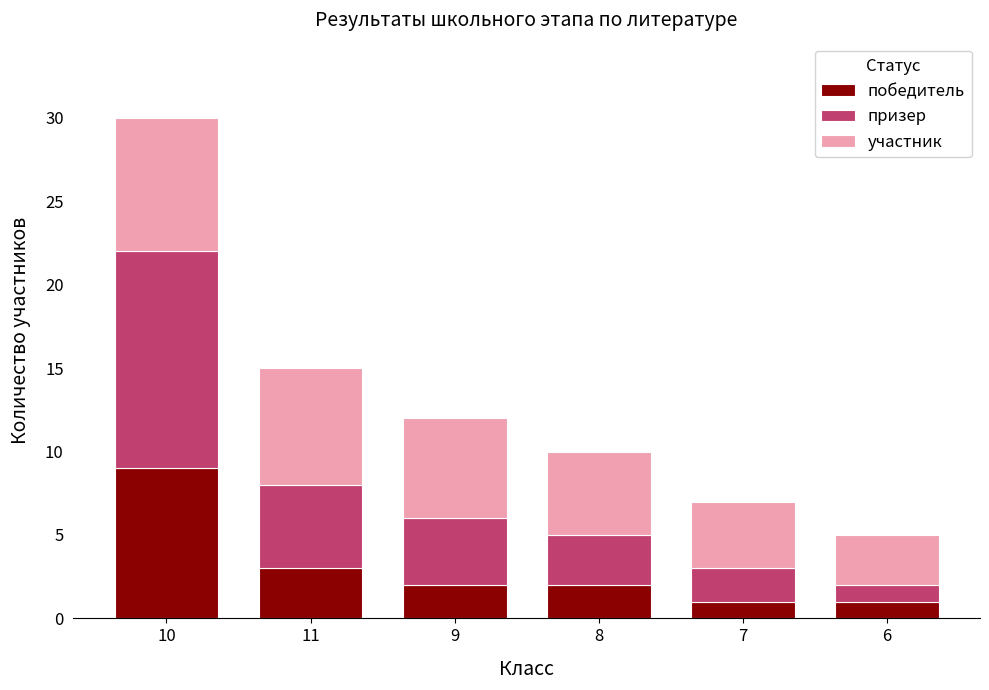

The value of победитель at 10 is 9. True or false?

True